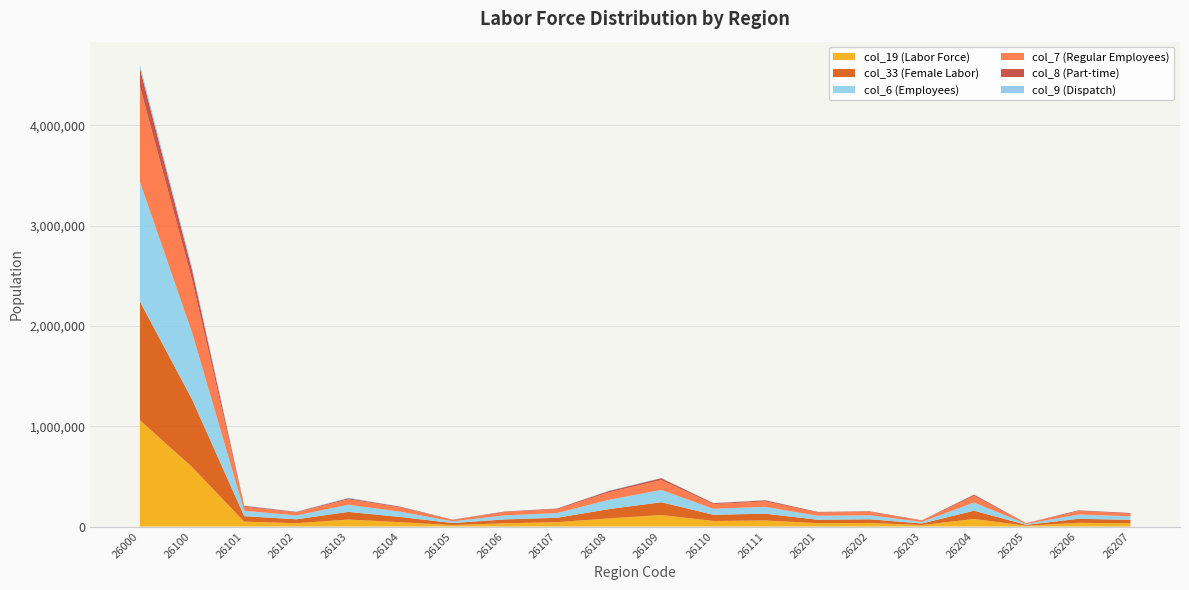

Reading left to right, what are all the values shown in this chart?

col_19 (Labor Force): 1059800	592903	48545	32745	69359	42822	14404	31933	42865	80999	114349	54869	60013	33174	35644	14099	74994	7752	36618	32004
col_33 (Female Labor): 1183159	674651	54508	39261	75995	52041	19976	38922	43988	92456	127564	62249	67691	34286	36552	15698	82525	8796	40018	35317
col_6 (Employees): 1192645	665209	53792	38710	71682	52456	17595	40243	47052	93062	122905	59490	68222	39543	39926	16211	81764	8657	42864	34404
col_7 (Regular Employees): 951293	525509	40586	29606	53912	42746	13645	33454	38480	73960	97916	47072	54132	33032	33355	13636	65277	7149	34022	27460
col_8 (Part-time): 180629	98455	8591	5389	10920	6797	2448	4850	6484	14304	18518	9204	10950	5659	5610	2292	12802	1286	7210	5539
col_9 (Dispatch): 36525	26549	3467	2892	5314	1830	1080	1097	982	2833	3613	1669	1772	236	210	84	2021	24	975	752